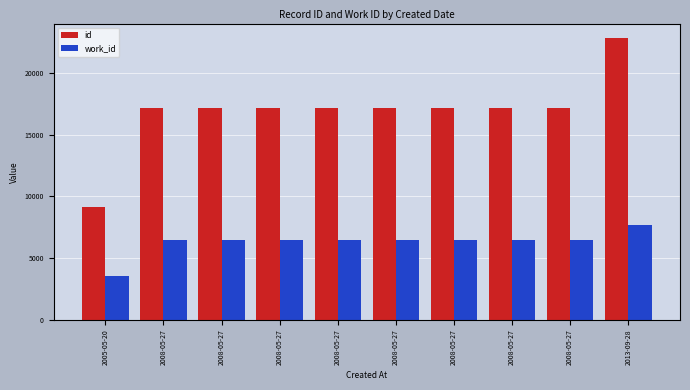

Reading left to right, transcribe all the data shown in this chart.

id: 9112	17149	17150	17151	17152	17153	17155	17156	17157	22869
work_id: 3533	6456	6456	6456	6456	6456	6456	6456	6456	7692